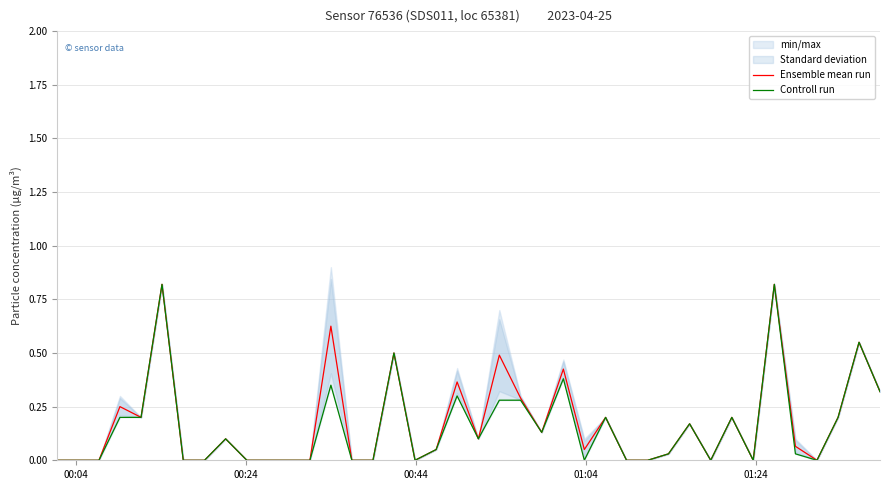

What is the maximum value for Ensemble mean run?

0.8